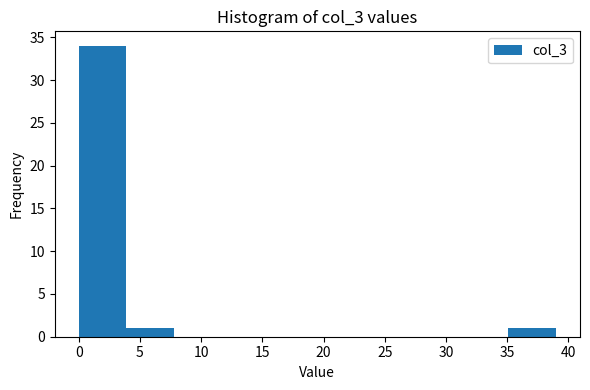

How tall is the bar that spans 35.1 to 39.0 on the x-axis? Neither the bar edges nor the heights are printed on the chart, so give them approximately, as read against the axes.

1